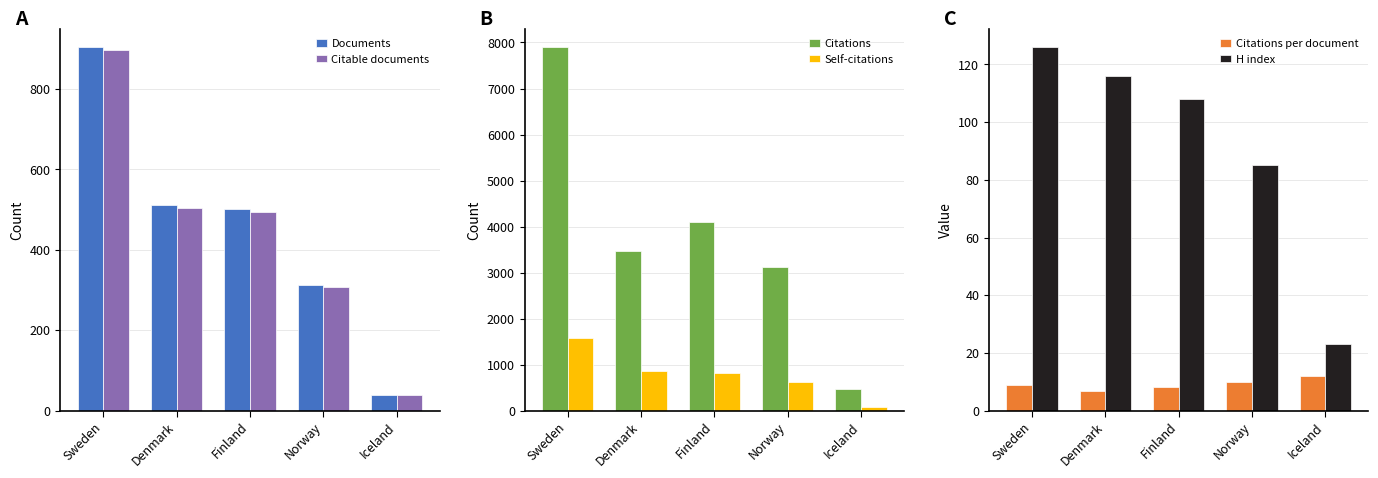

How many categories are shown in the chart?

5